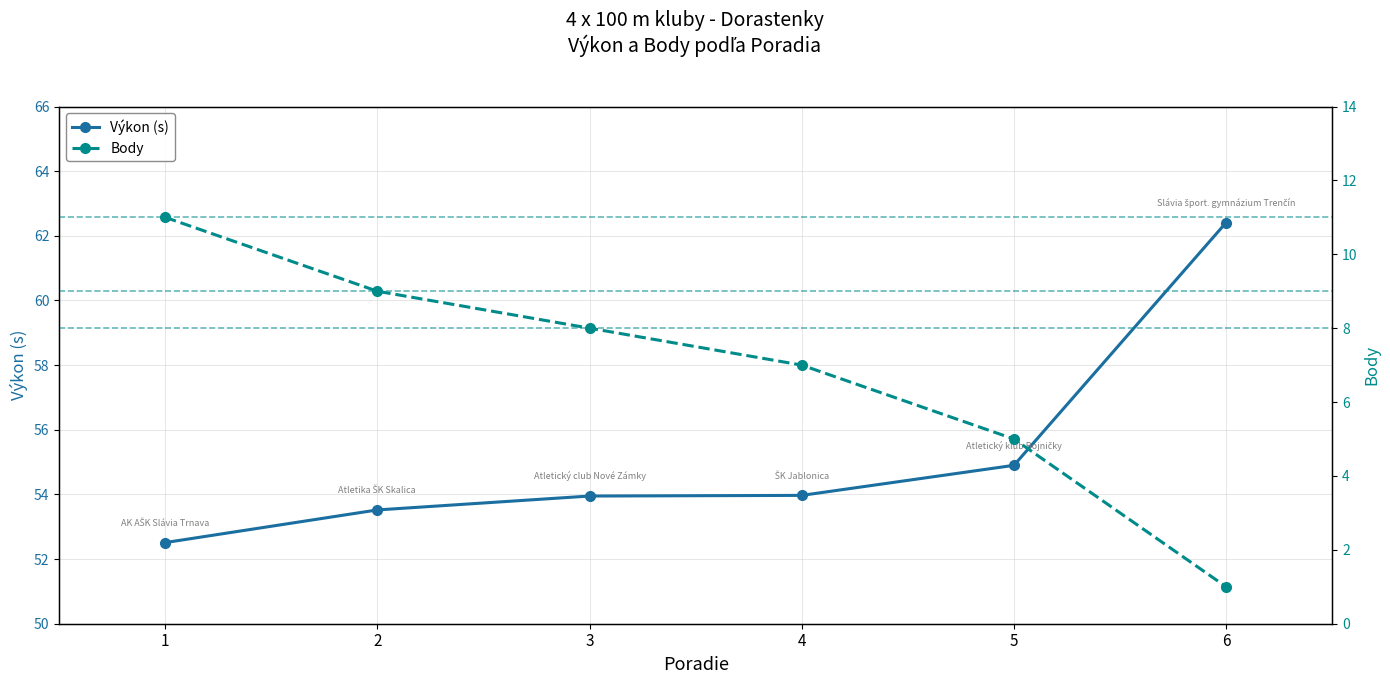

True or false: Výkon (s) and Body intersect in this chart.

False